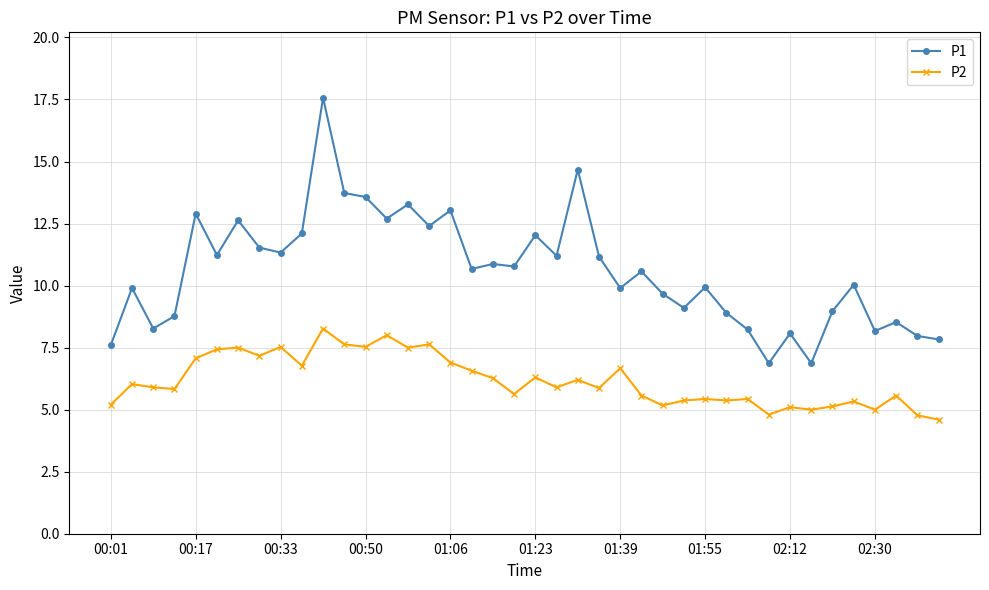

What is the maximum value for P1?

17.6